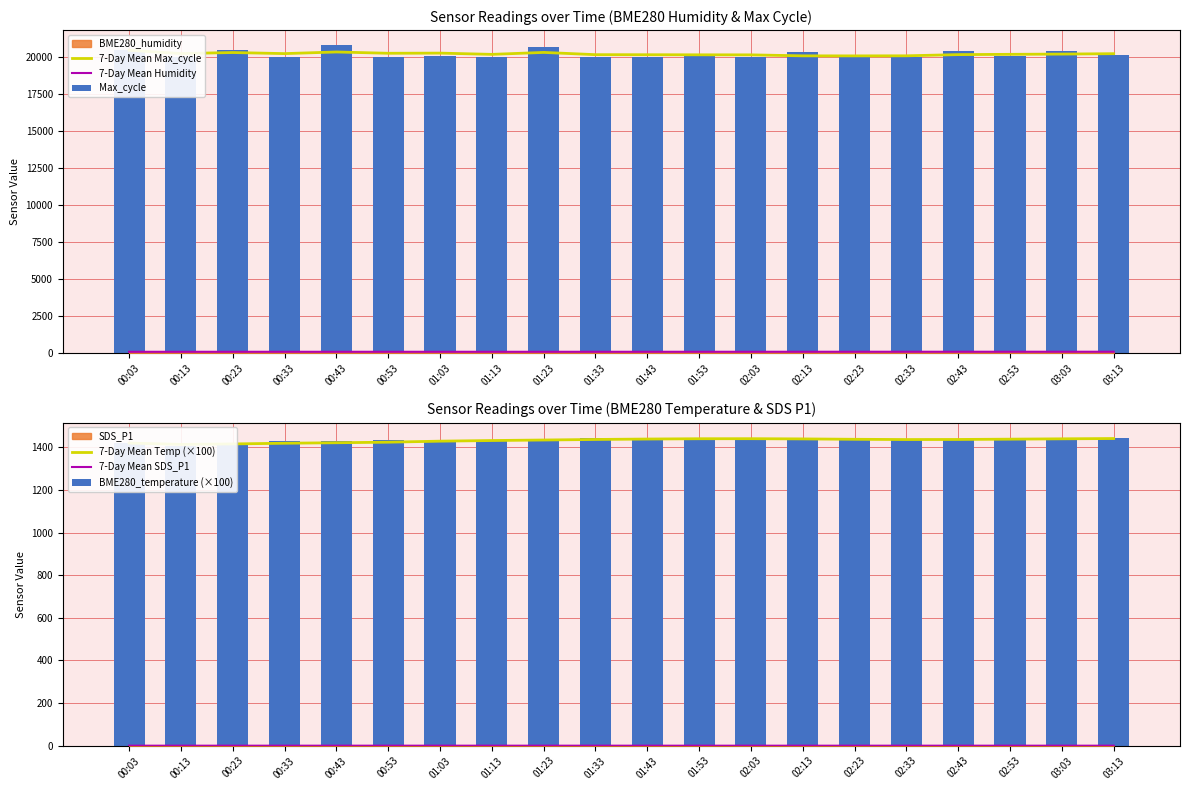

Between 00:33 and 01:33, which is larger?

00:33